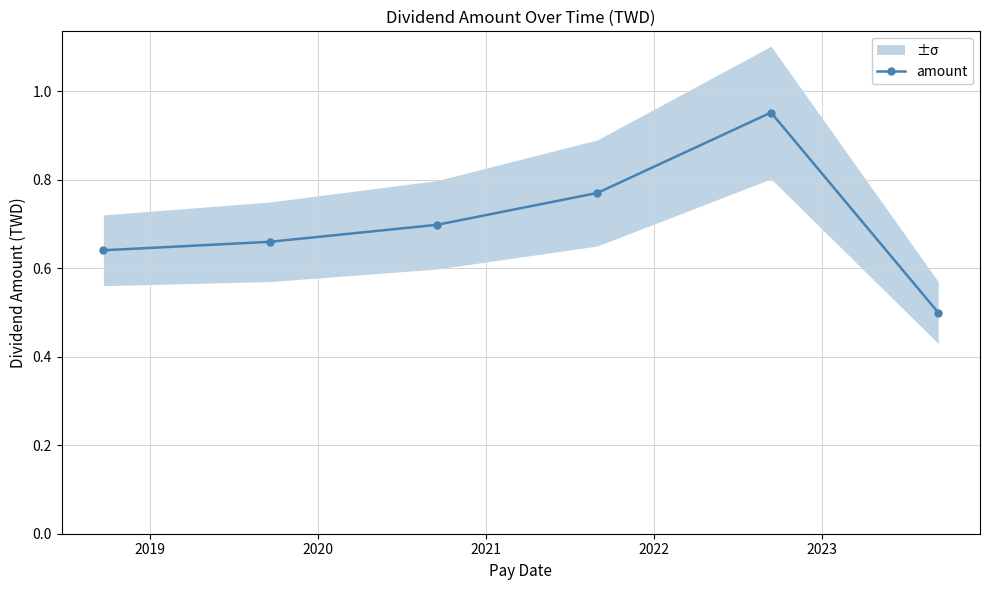

Does the chart have visible grid lines?

Yes